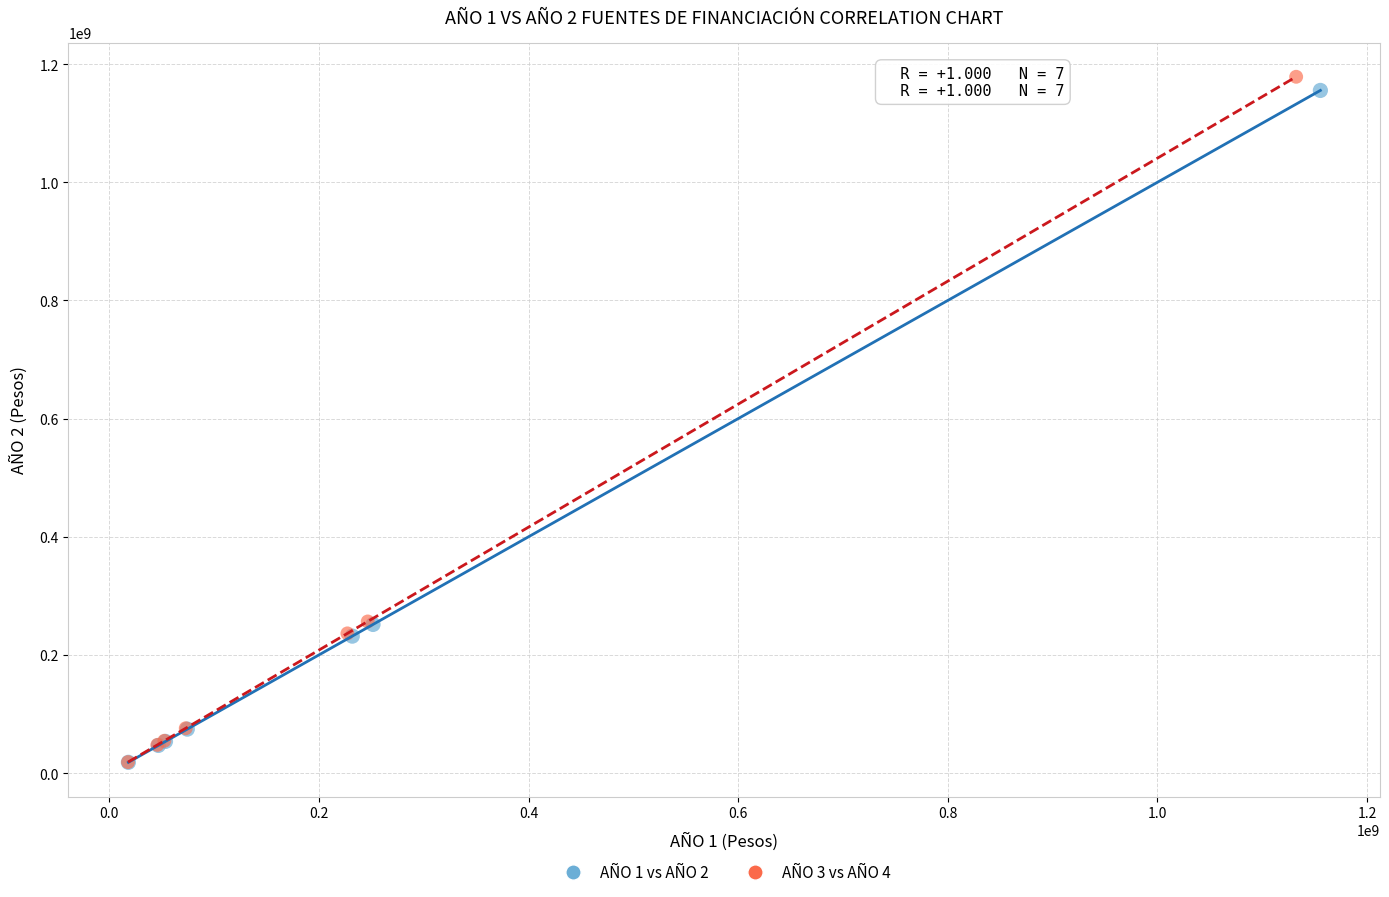

Which series has the widest spread of Y values?

AÑO 3 vs AÑO 4